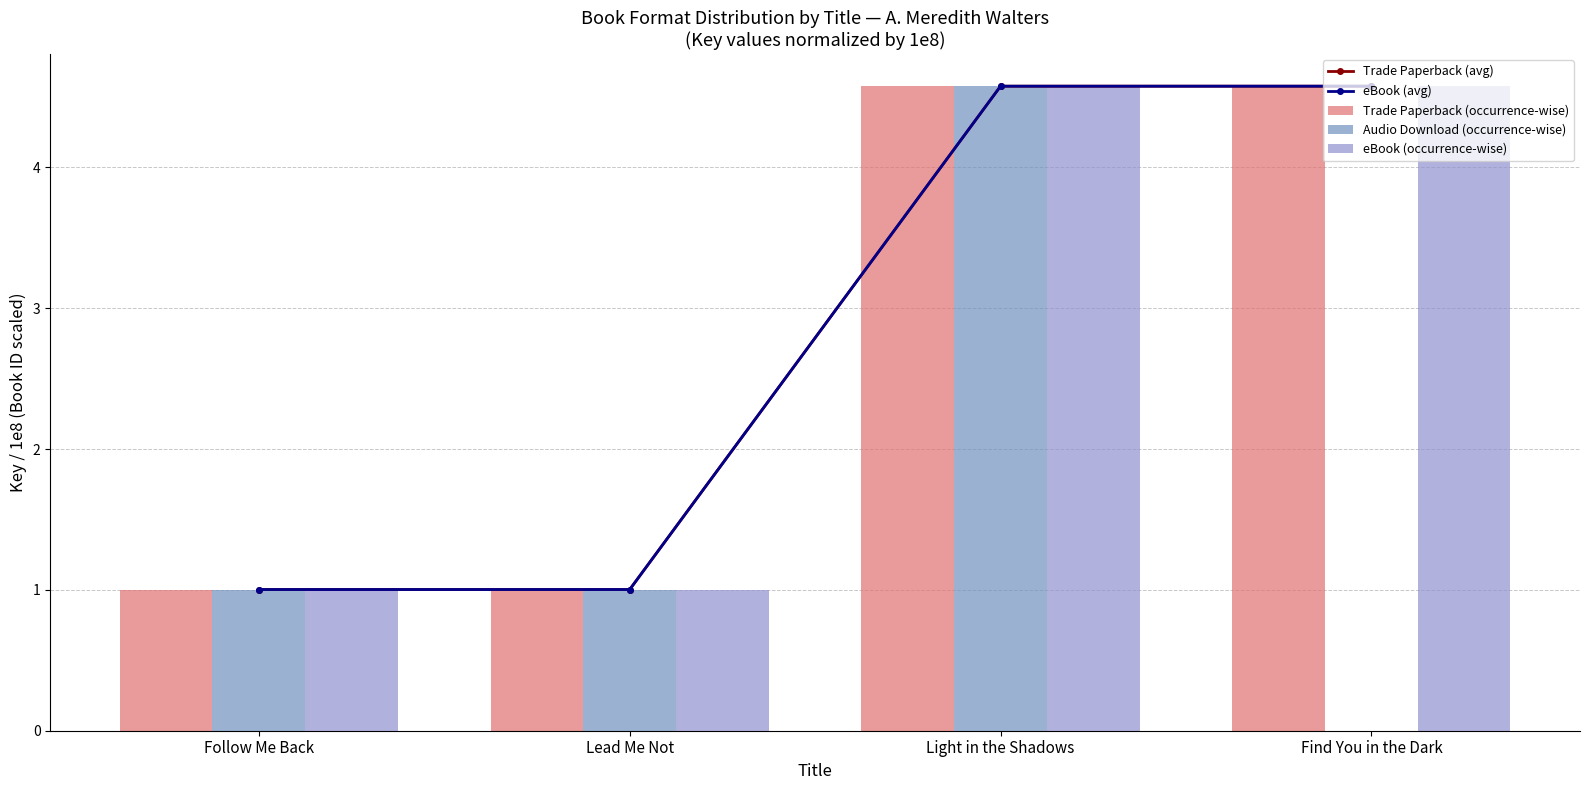

Are the bars horizontal?

No